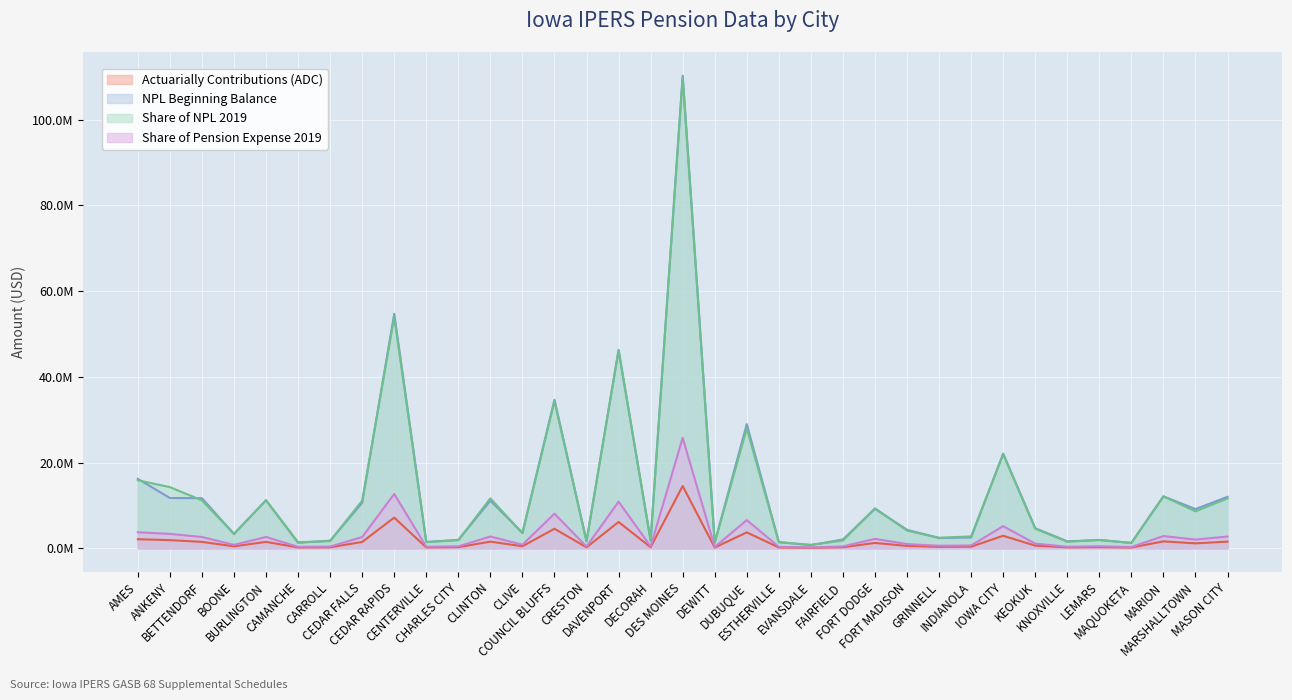

What is the total value across all series at DES MOINES?

260357746